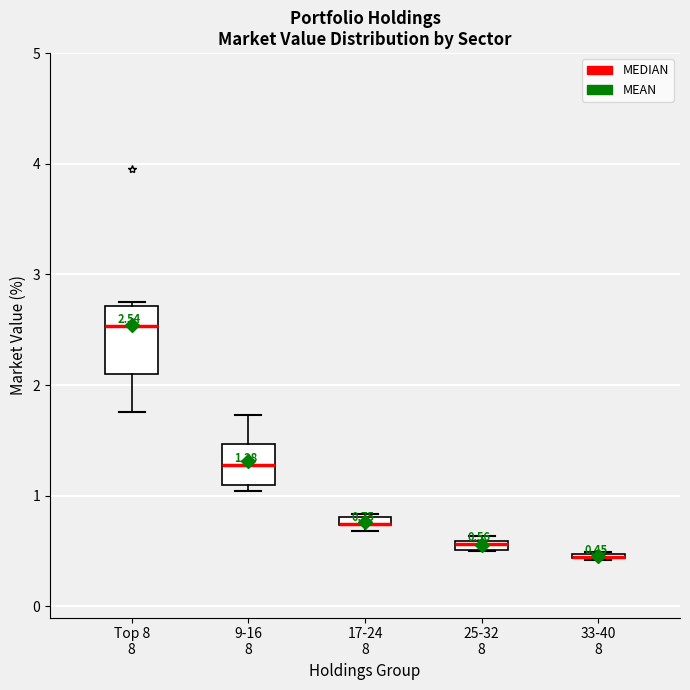

Comparing the boxes themselves (not the whiskers), which one is the tallest?

Top 8 8